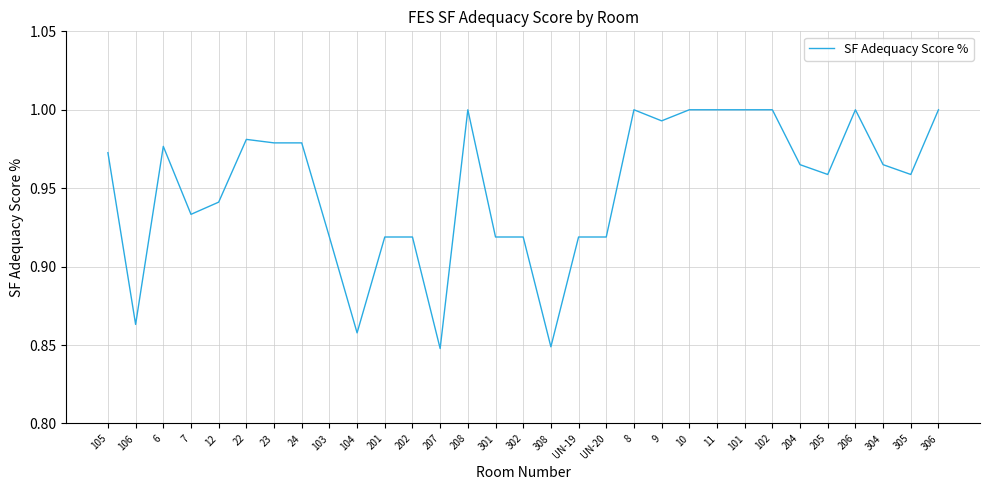

Where is the first local maximum?

6